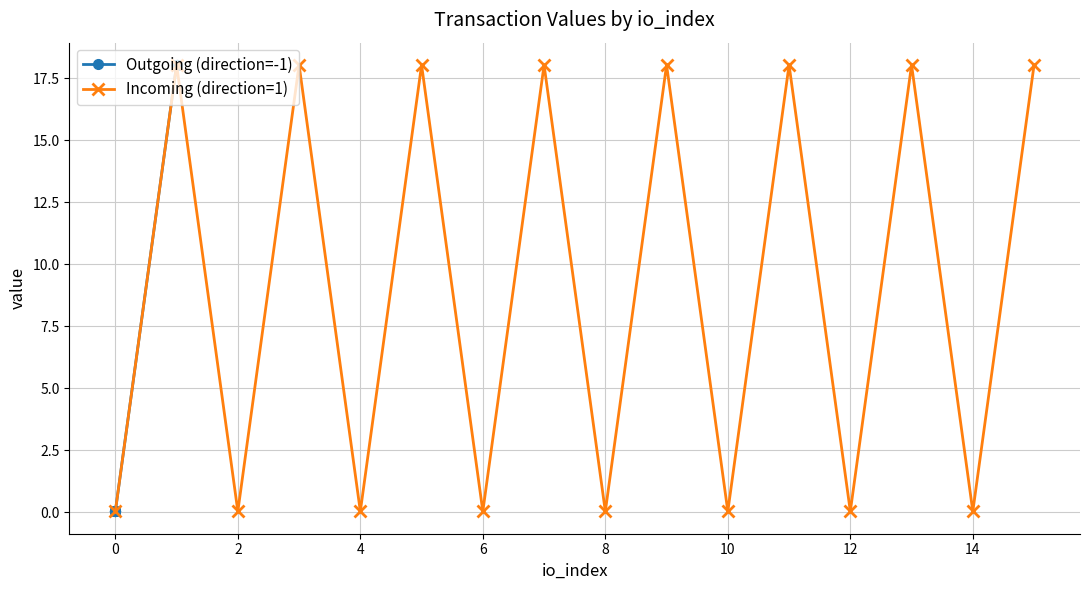

True or false: Incoming (direction=1) and Outgoing (direction=-1) cross at least once.

True